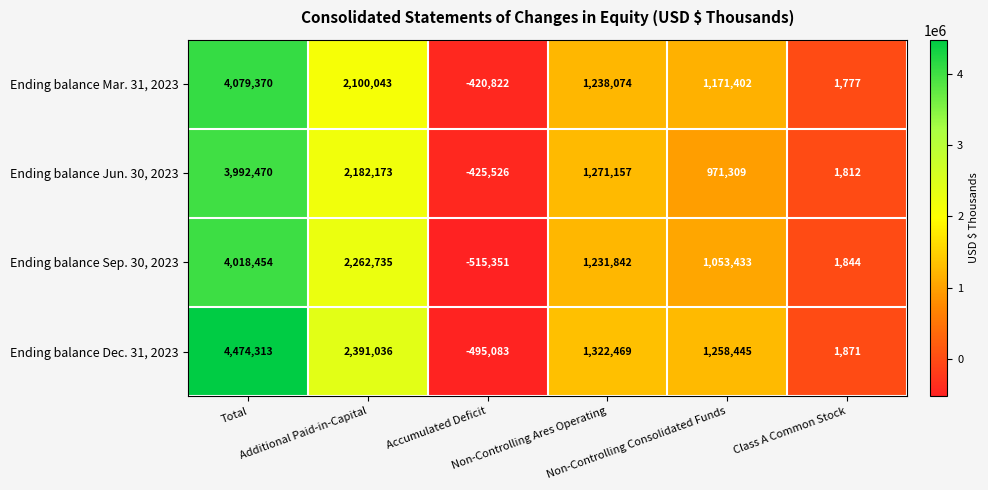

Which series has the largest total across all categories?

Ending balance Dec. 31, 2023